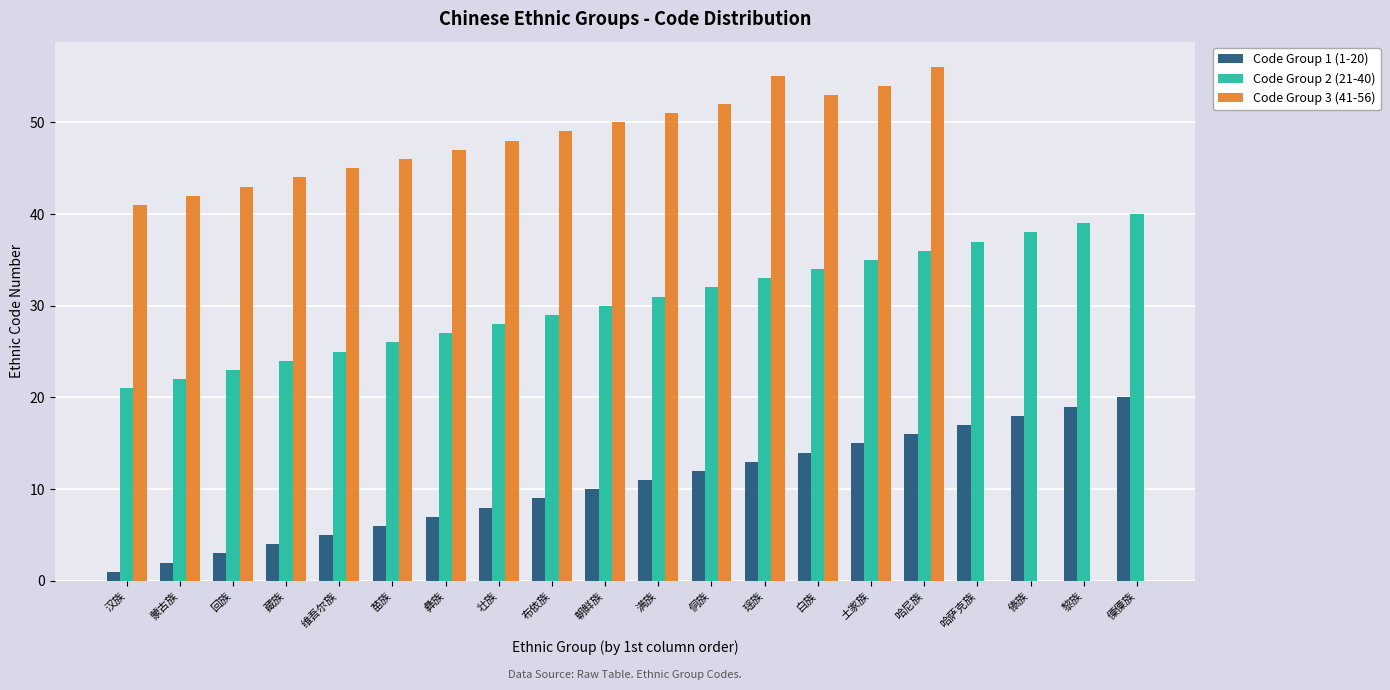

What is the label of the 20th bar from the left?

僳僳族